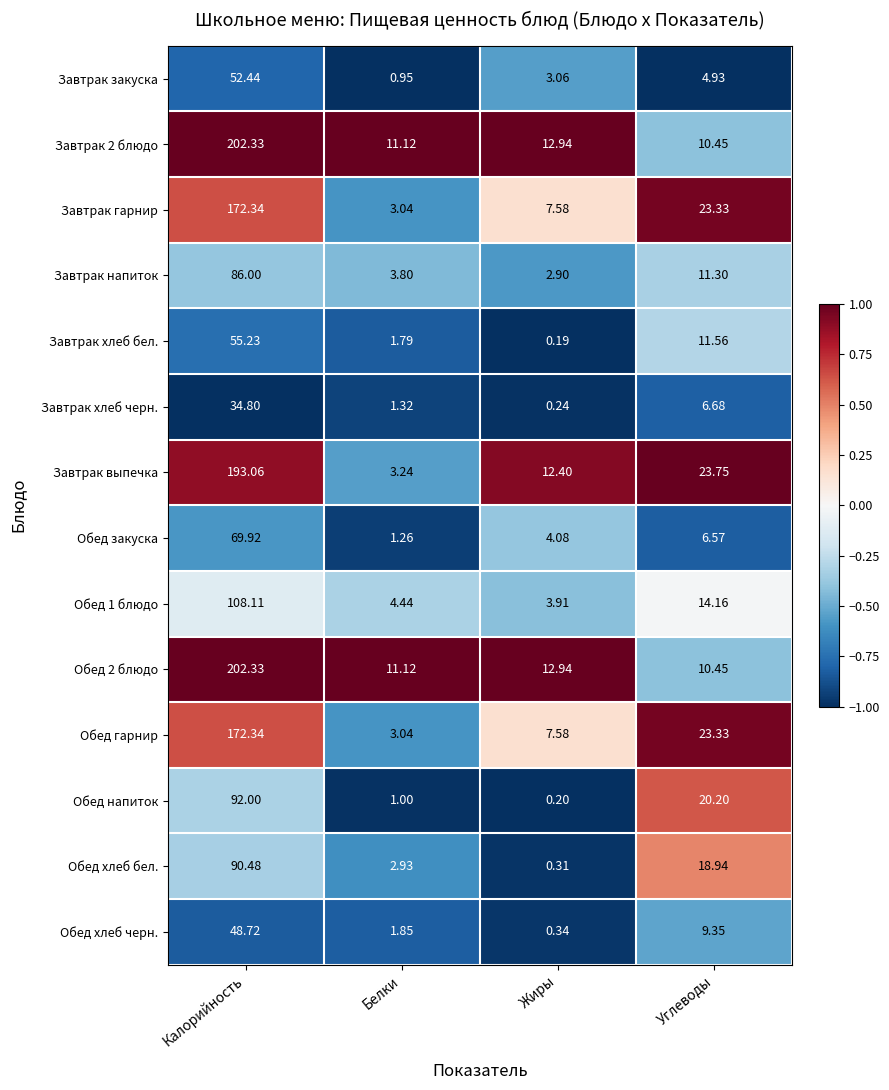

How many values in the Обед гарнир series exceed 23?

2